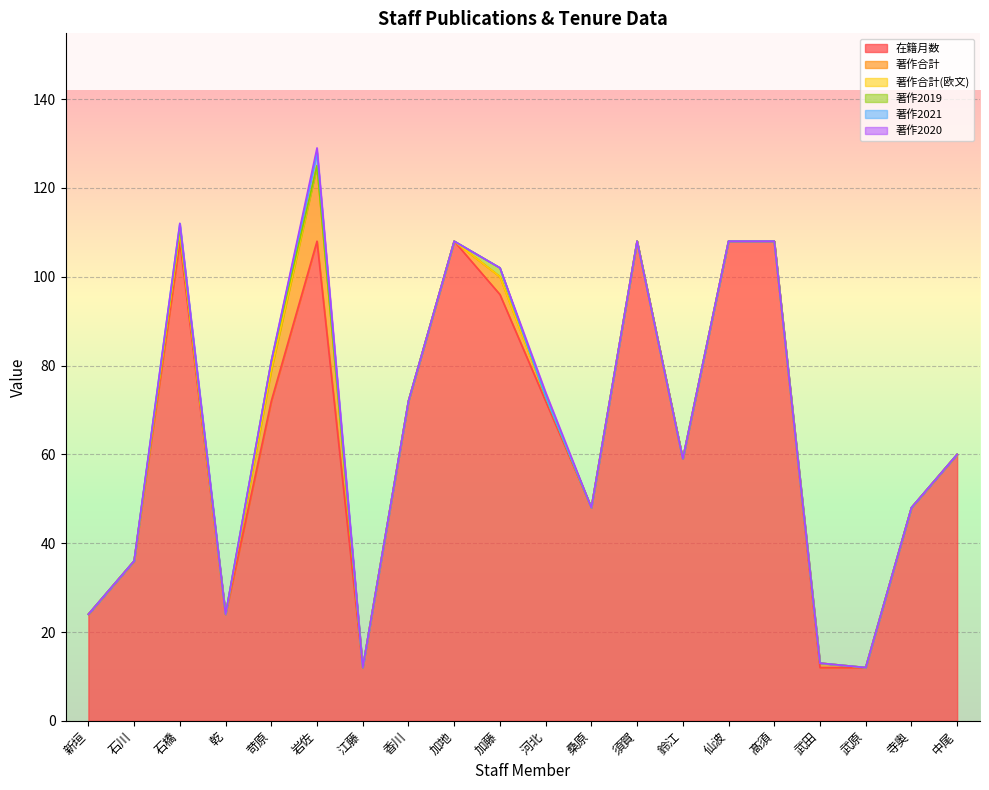

List the series in order of their peak value, lowest first.

著作合計(欧文), 著作2020, 著作2019, 著作2021, 著作合計, 在籍月数